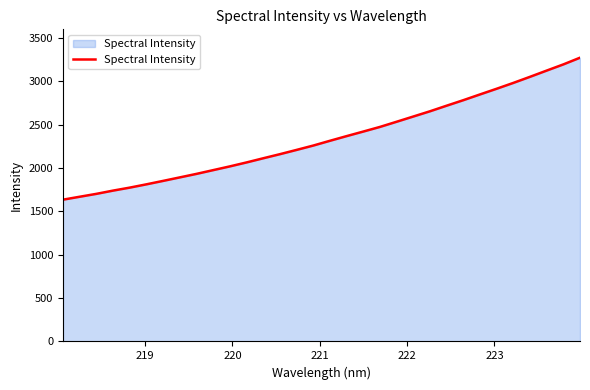

What is the minimum value shown in the chart?

1635.7